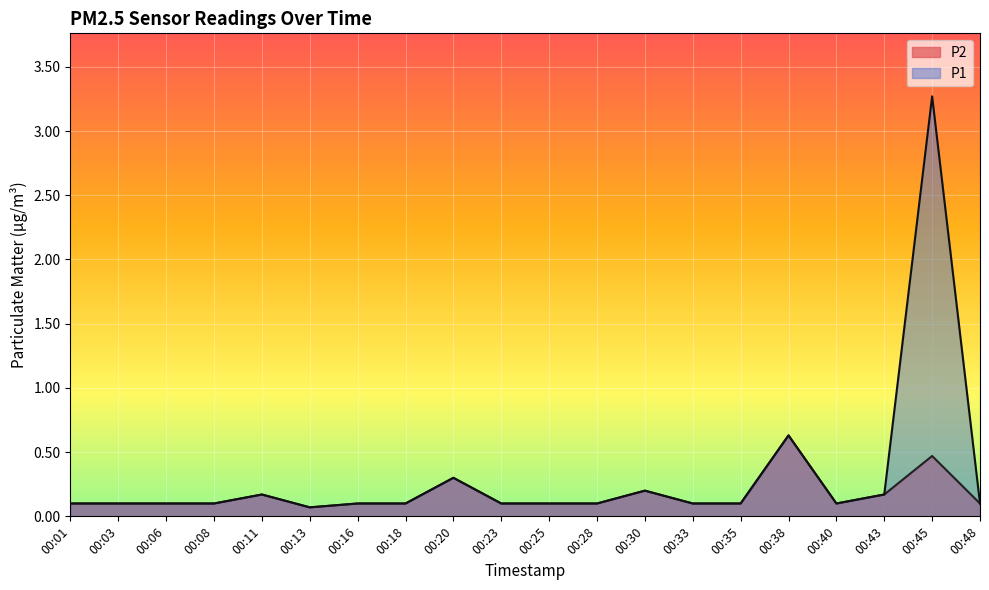

How many interior local valleys does the P2 series have?

2